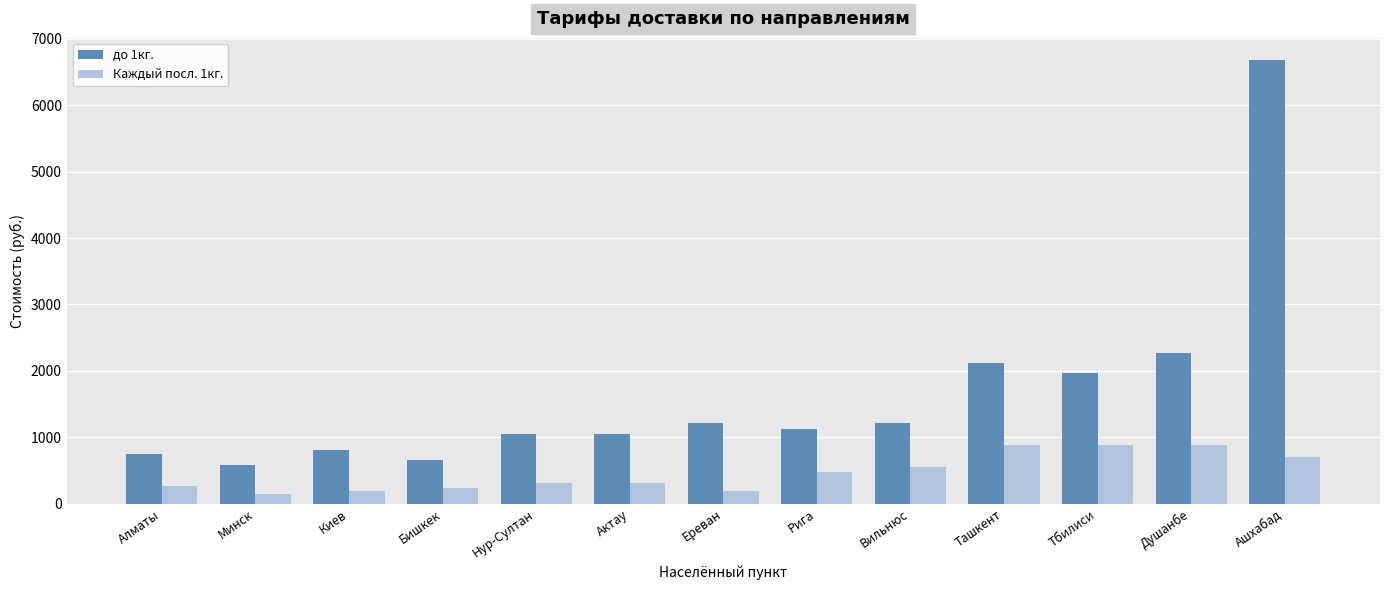

What is the minimum value for Каждый посл. 1кг.?

150.0